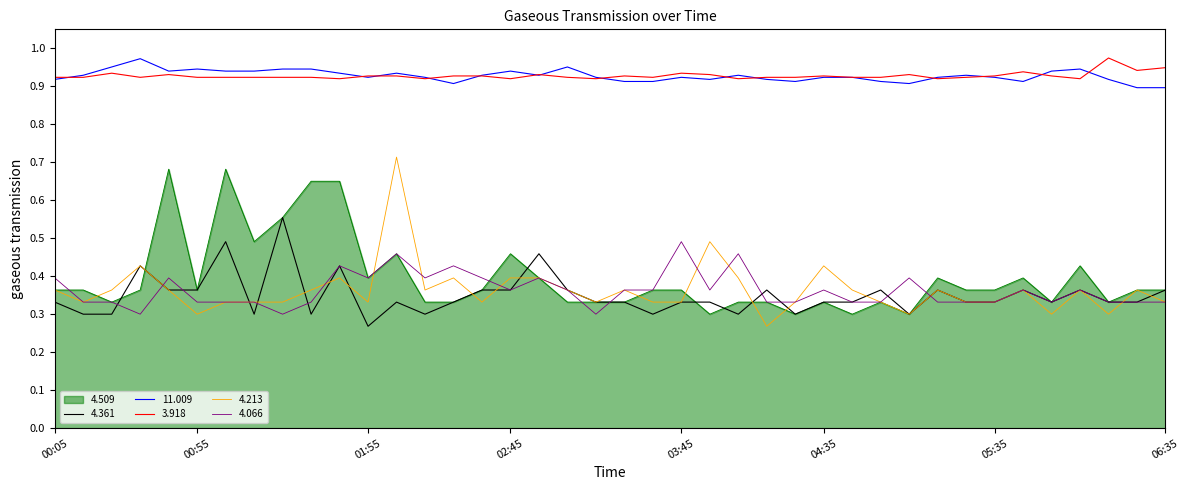

True or false: 4.509 and 11.009 intersect in this chart.

False